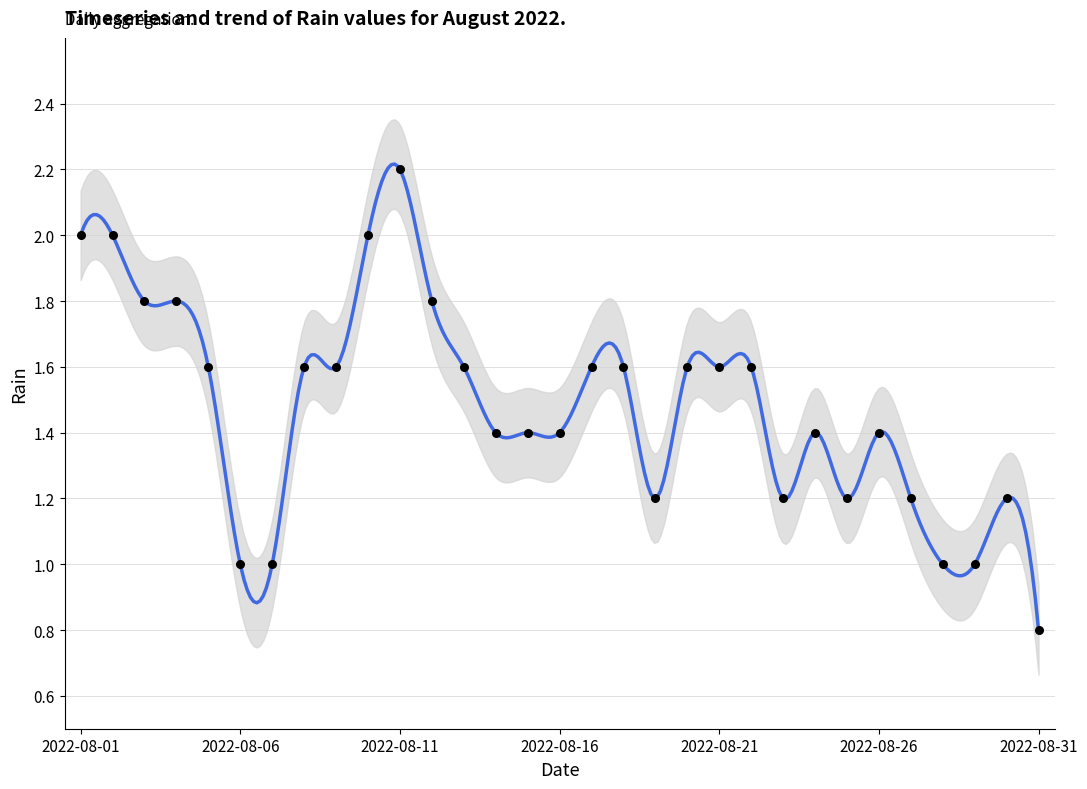

What is the ratio of the value at 2022-08-07 to the value at 2022-08-09?

0.6